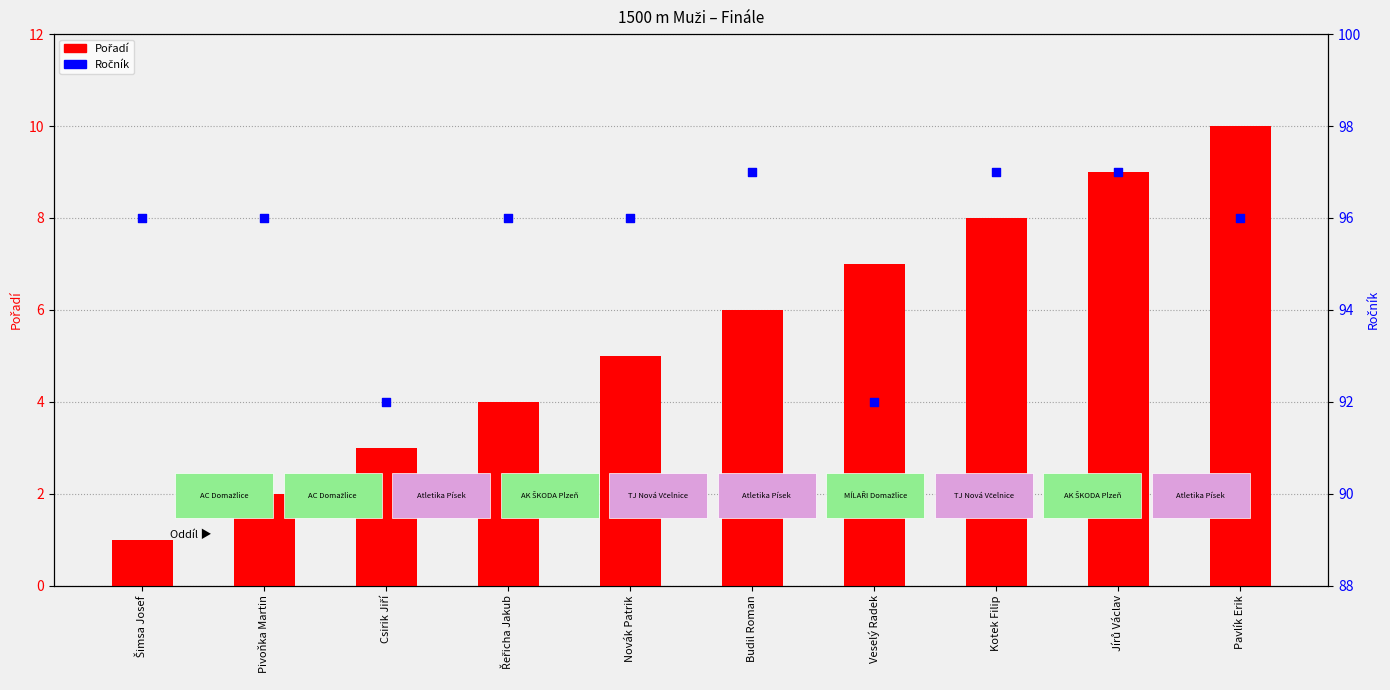

Is the value of Pořadí at Pavlík Erik greater than the value of Ročník at Veselý Radek?

No